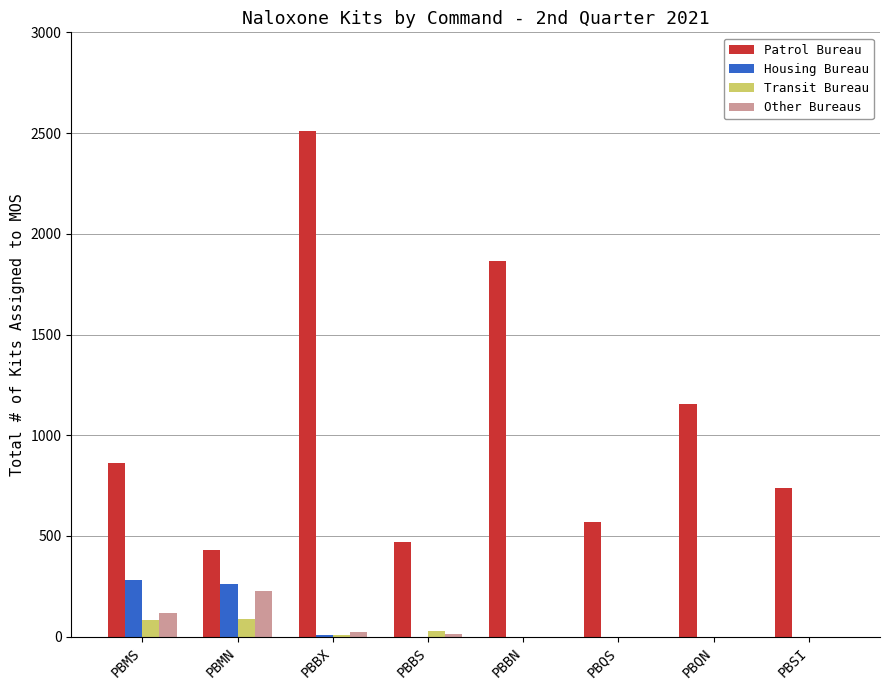

What are all the series names shown in the legend?

Patrol Bureau, Housing Bureau, Transit Bureau, Other Bureaus